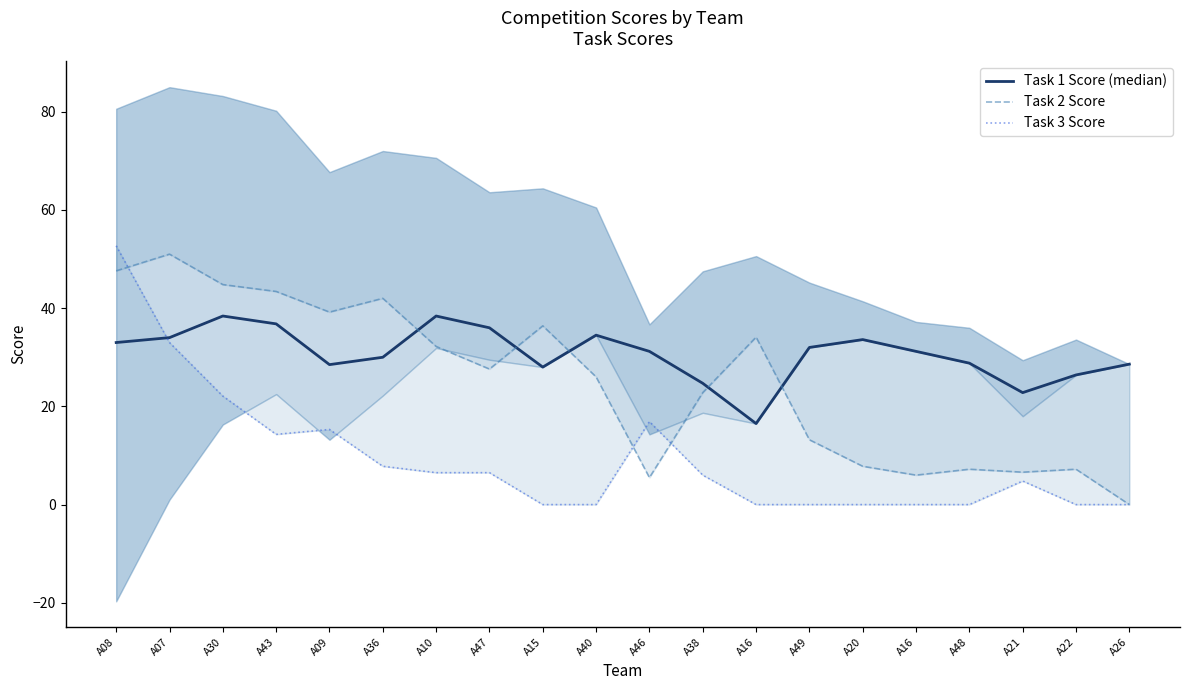

At how many categories does at least one series exceed 16?

20